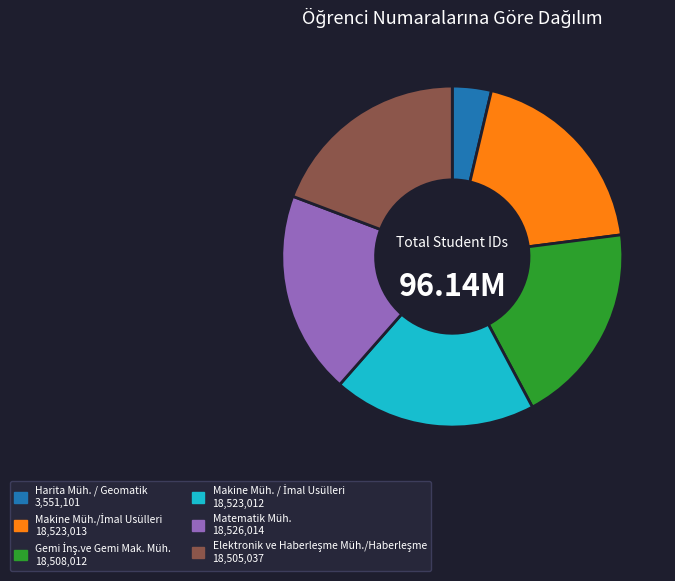

Is there any slice that represents more than half of the pie?

No